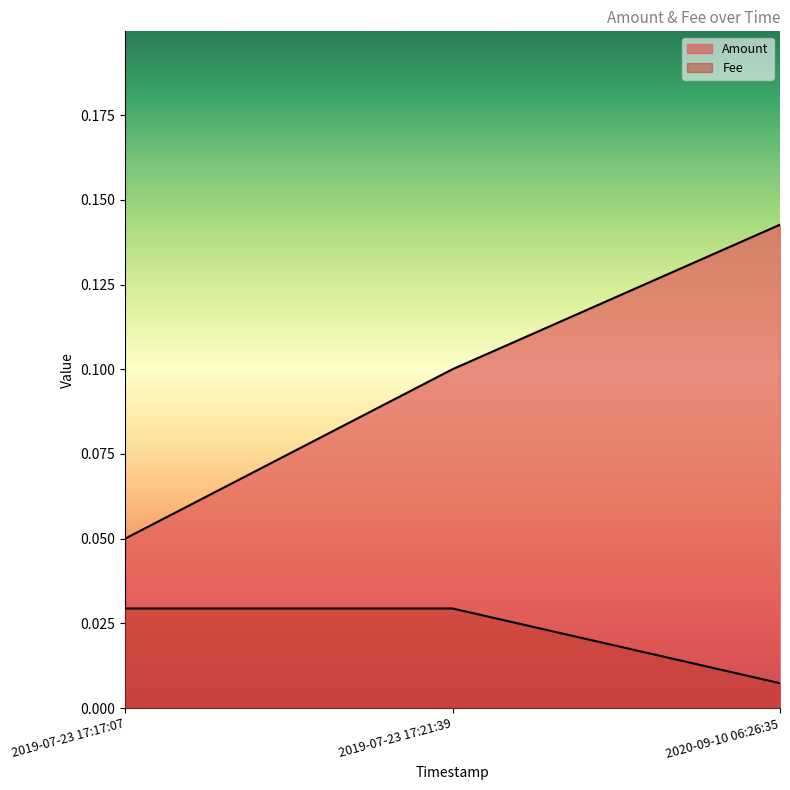

The value at 2020-09-10 06:26:35 is 0.2. True or false?

False